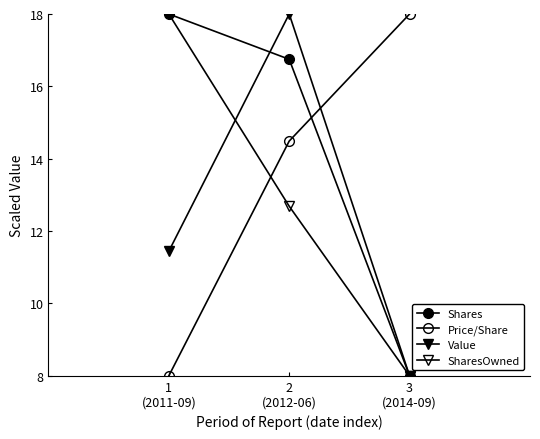

How many data points in Value are above 11?

2